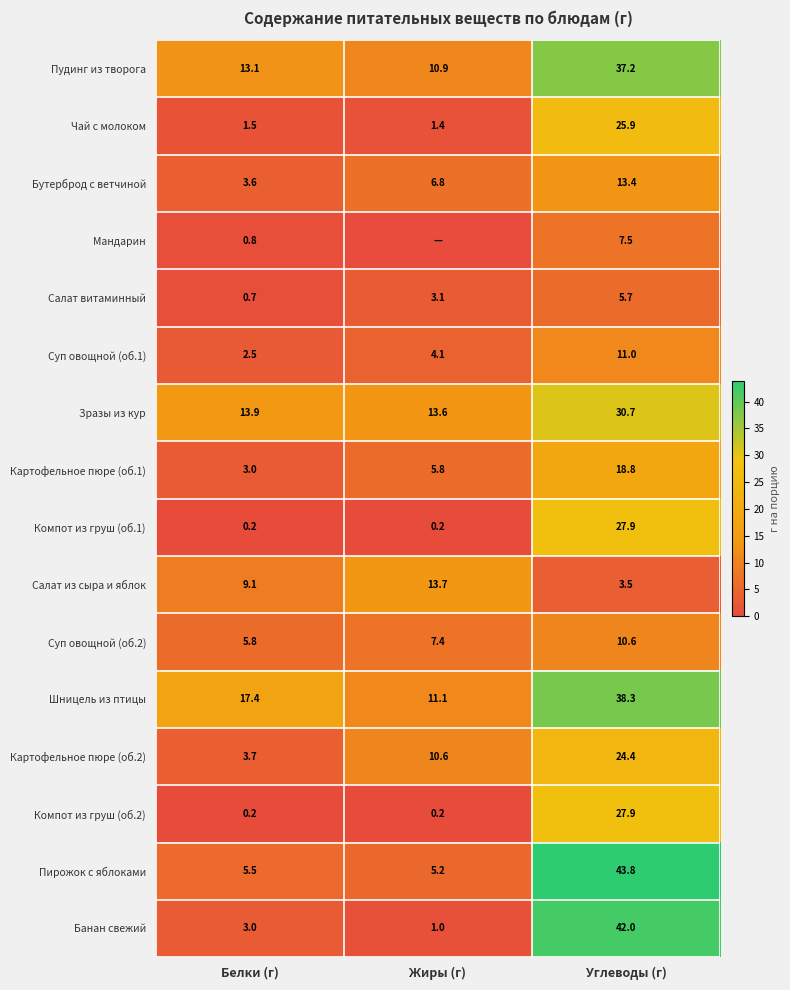

What is the sum of the Чай с молоком values at Жиры (г) and Белки (г)?

2.9